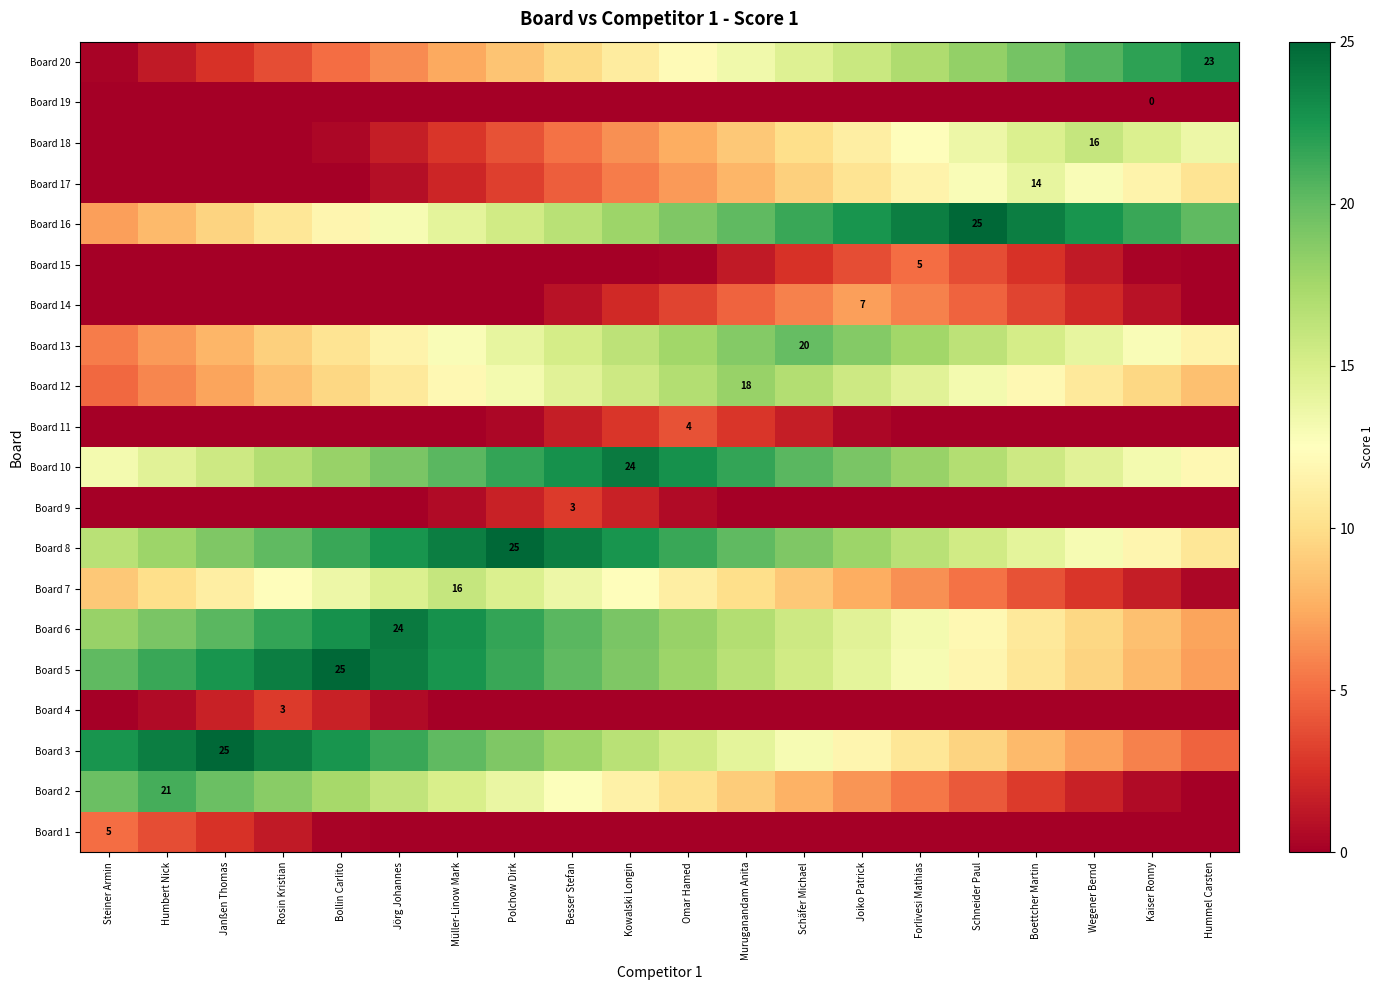

What is the total value across all series at Kaiser Ronny?

142.8